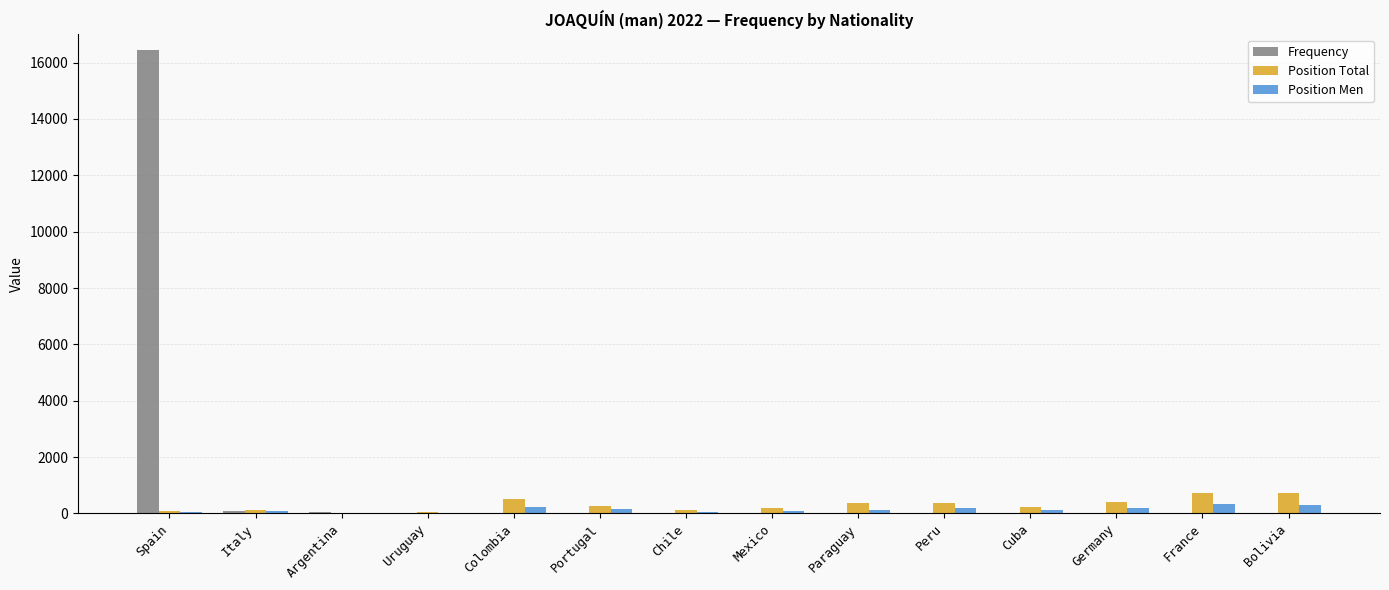

What is the sum of the Frequency values at Argentina and France?

56